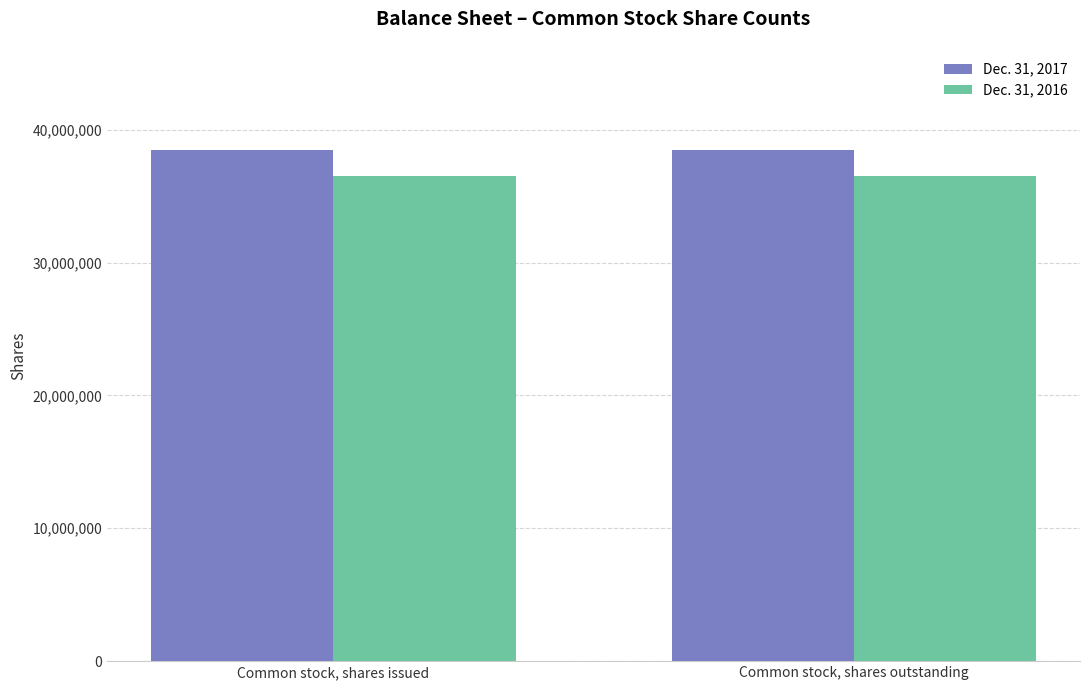

What is the maximum value for Dec. 31, 2016?

36490169